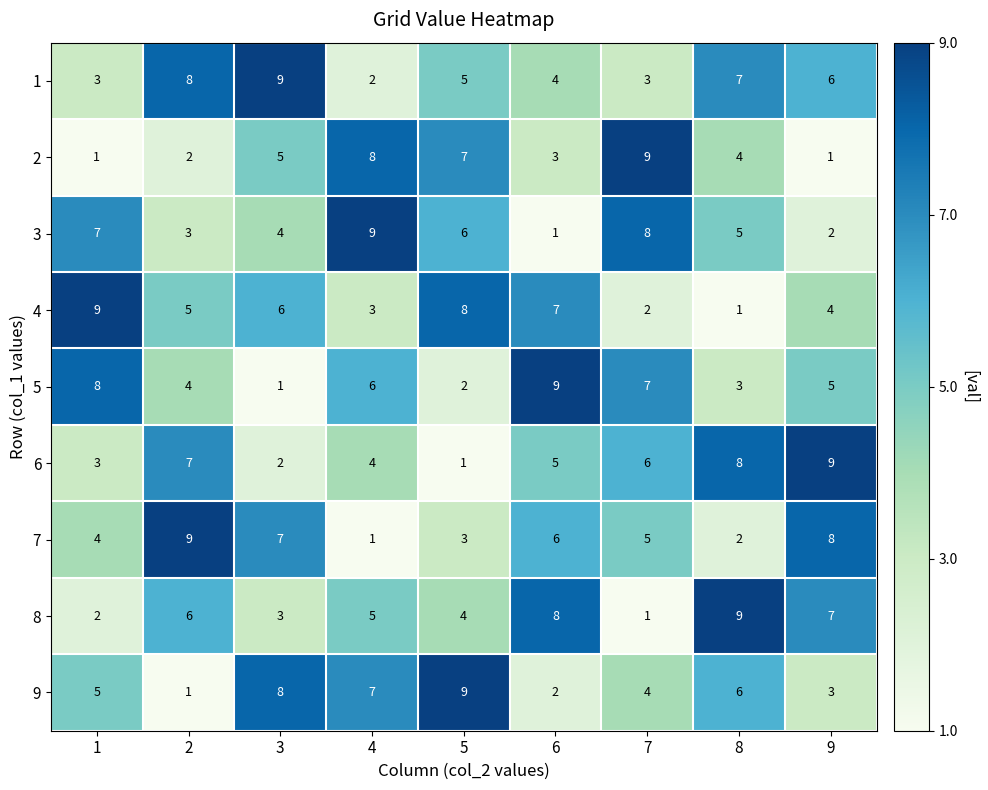

How many 9 values are between 3 and 7?

5